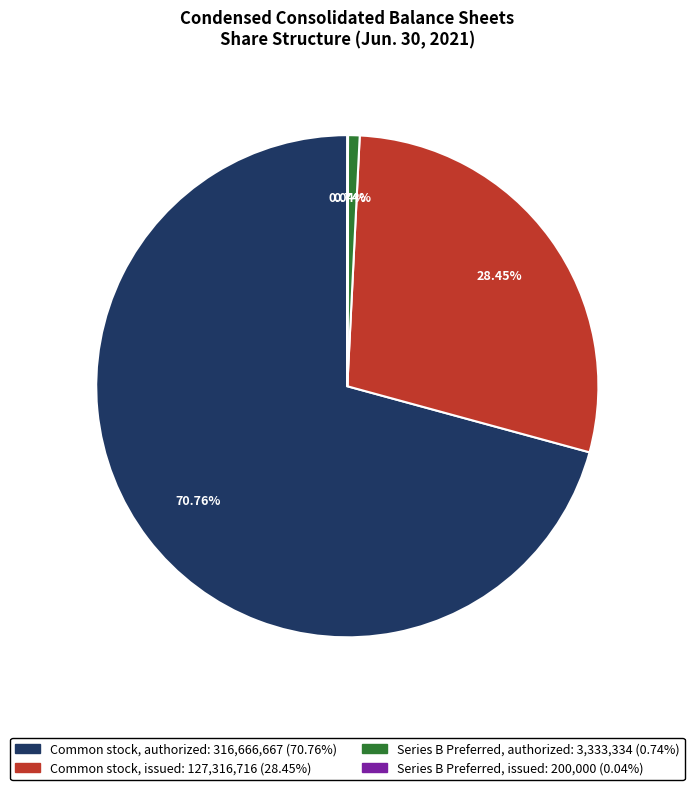

Is the sum of Common stock, authorized and Common stock, issued greater than half?

Yes